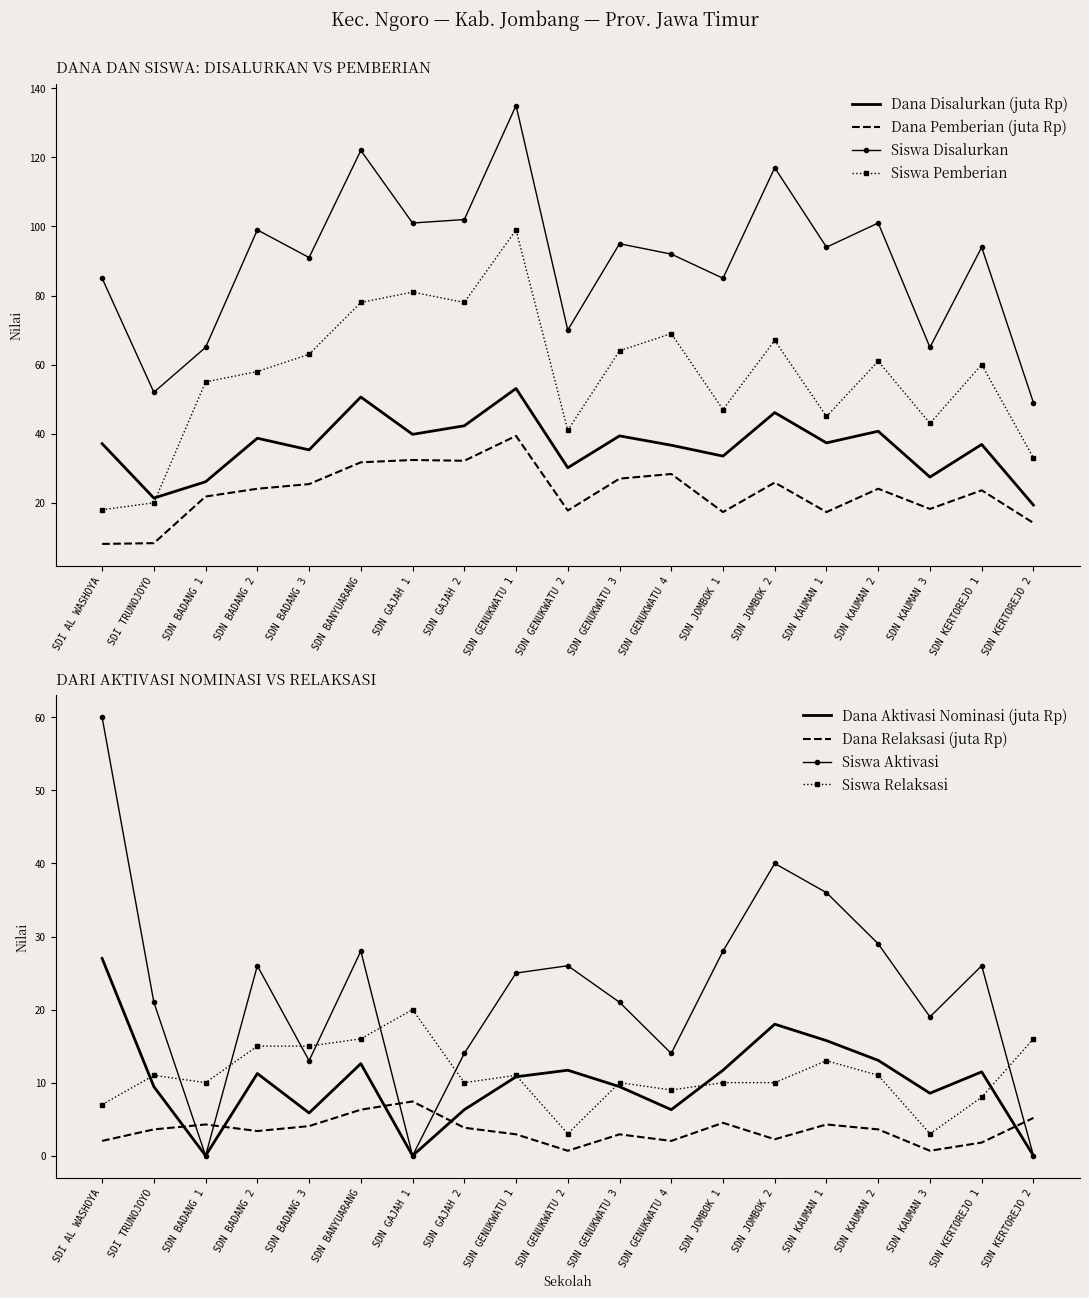

Which series has the widest spread of values?

Siswa Disalurkan